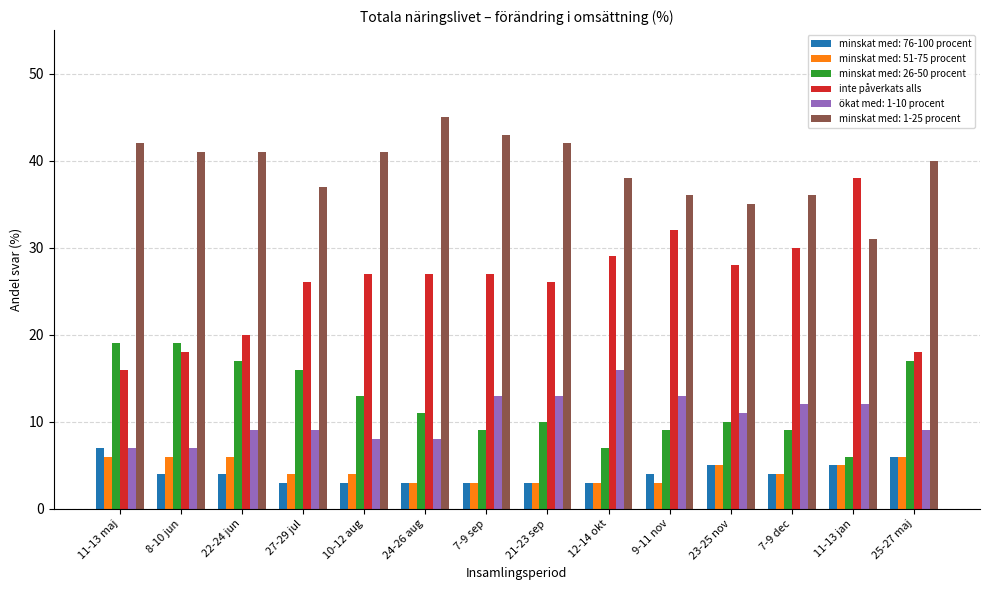

What is the smallest value displayed?

3